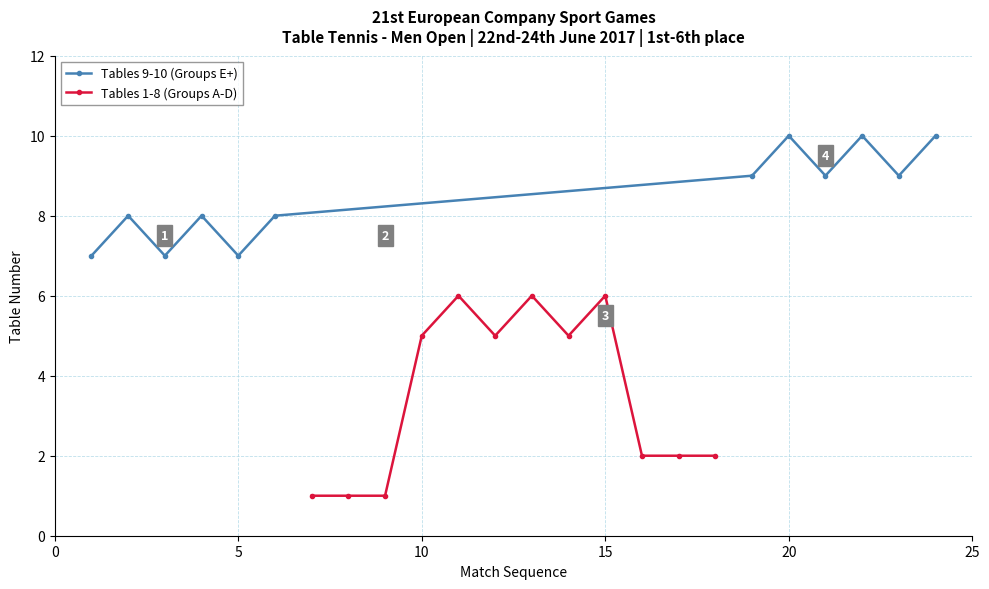

The value of Tables 9-10 (Groups E+) at 20 is 16. True or false?

False